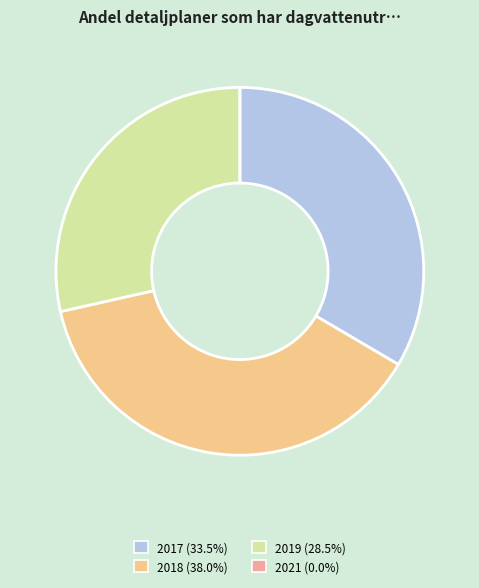

Does 2018 represent more than half of the total?

No